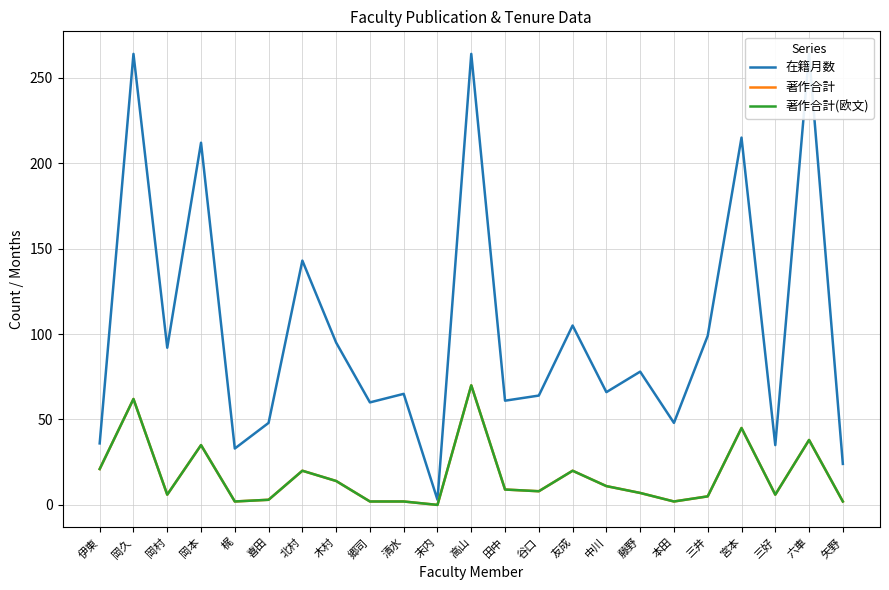

What is the difference between the maximum and minimum values in the 著作合計 series?

70